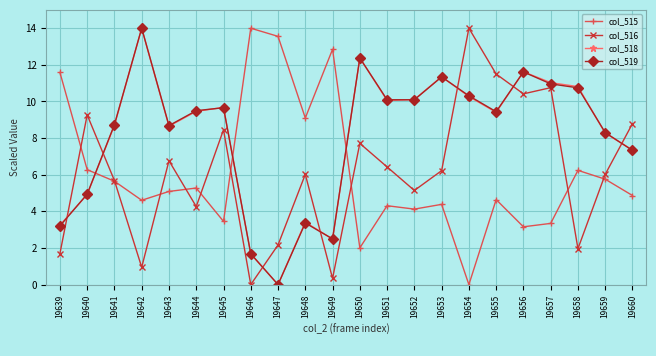

True or false: col_518 has a value of 3.4 at 19648.

True